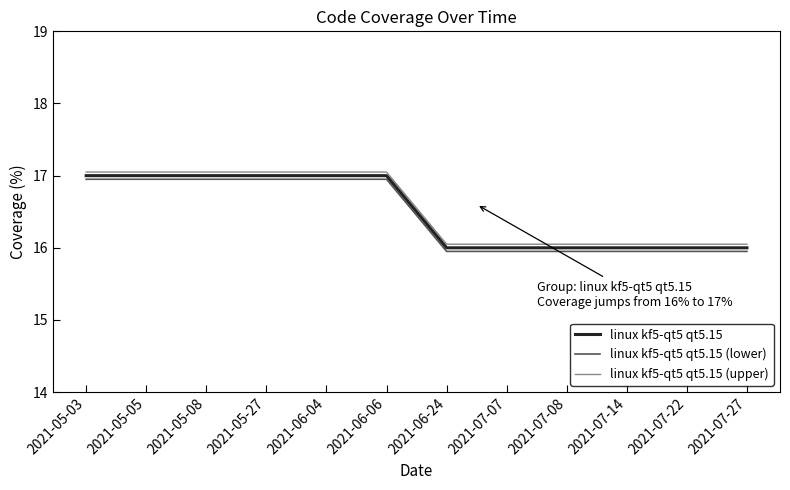

At 2021-07-14, list the series in order from largest to smallest.

linux kf5-qt5 qt5.15 (upper), linux kf5-qt5 qt5.15, linux kf5-qt5 qt5.15 (lower)